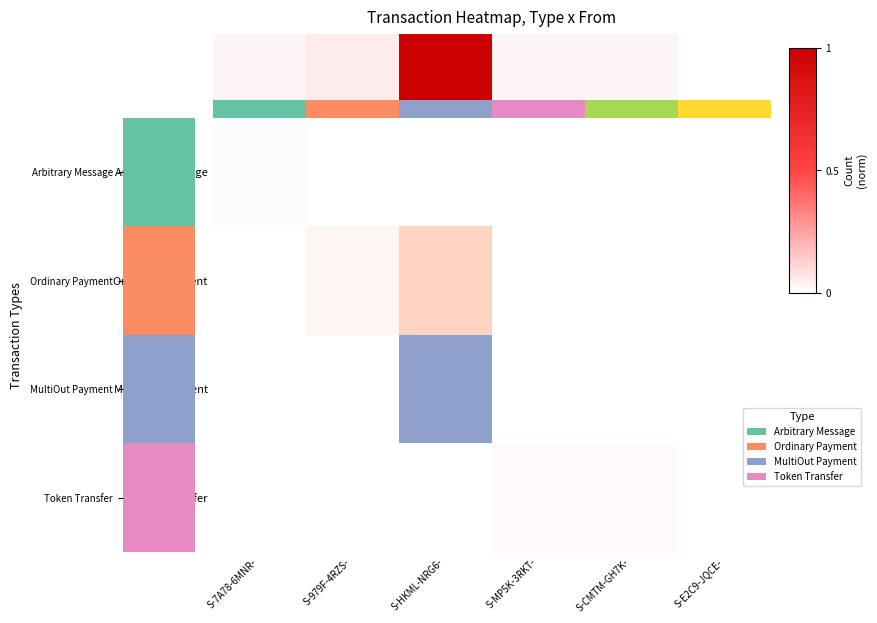

What is the sum of all values?

15